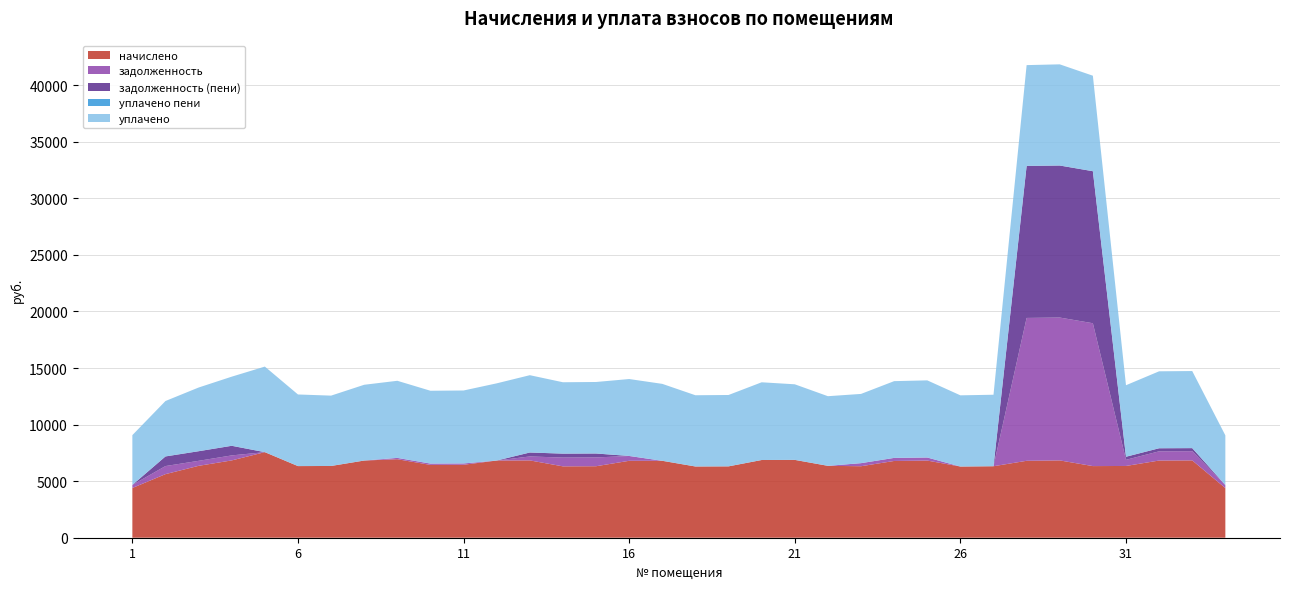

What is the lowest value of the начислено series?

4389.1